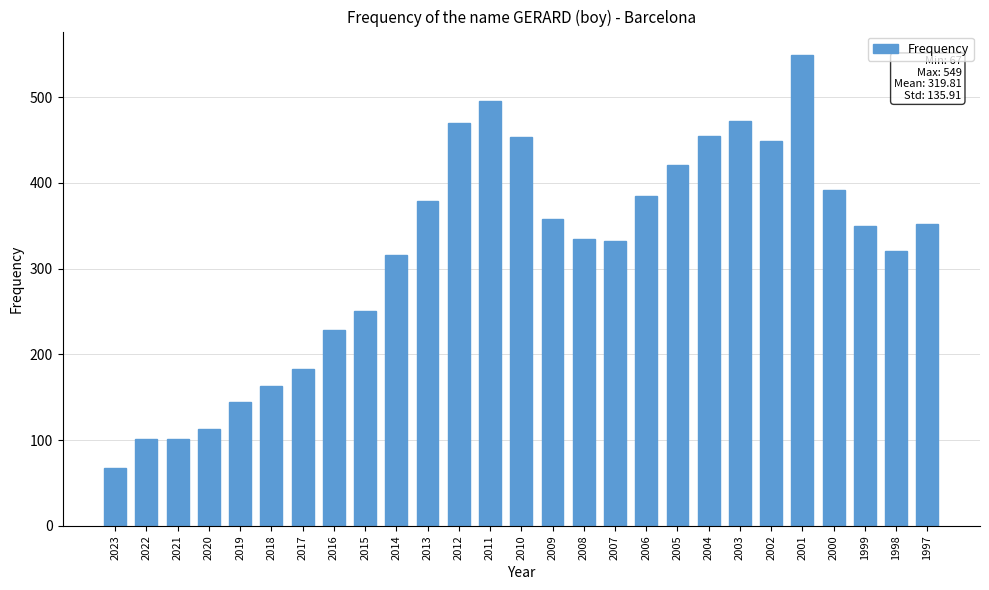

Approximately how many times larger is the value at 2007 compared to 2021?

3.3